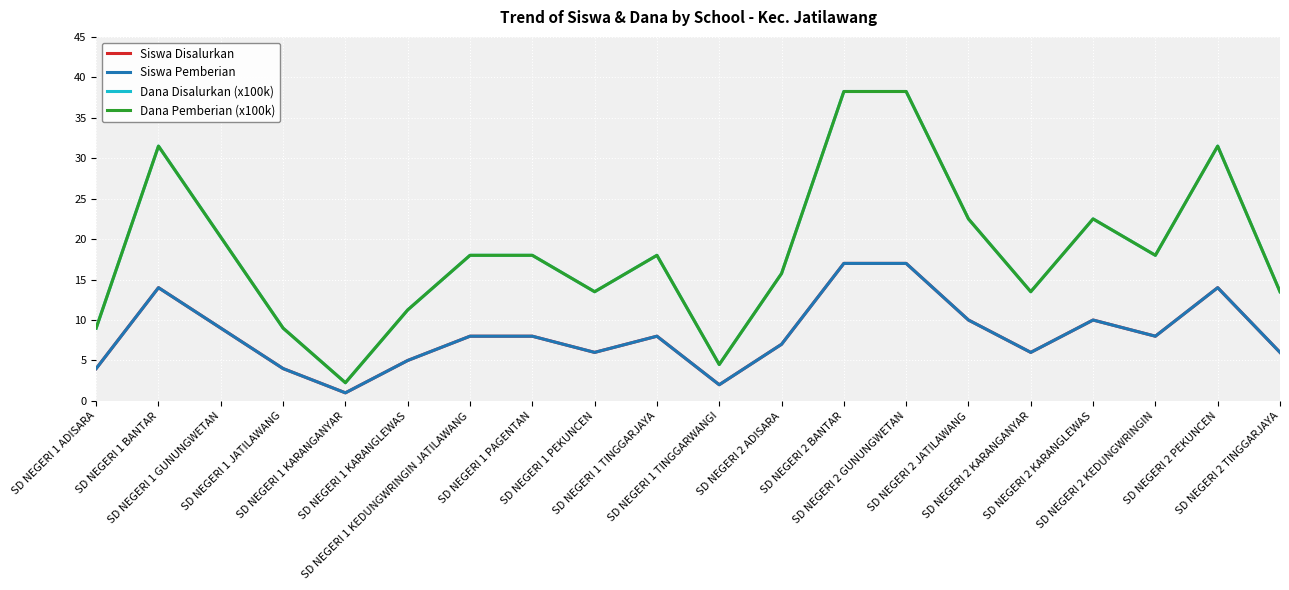

True or false: Dana Pemberian (x100k) has more than 0 points higher than both neighbors.

True